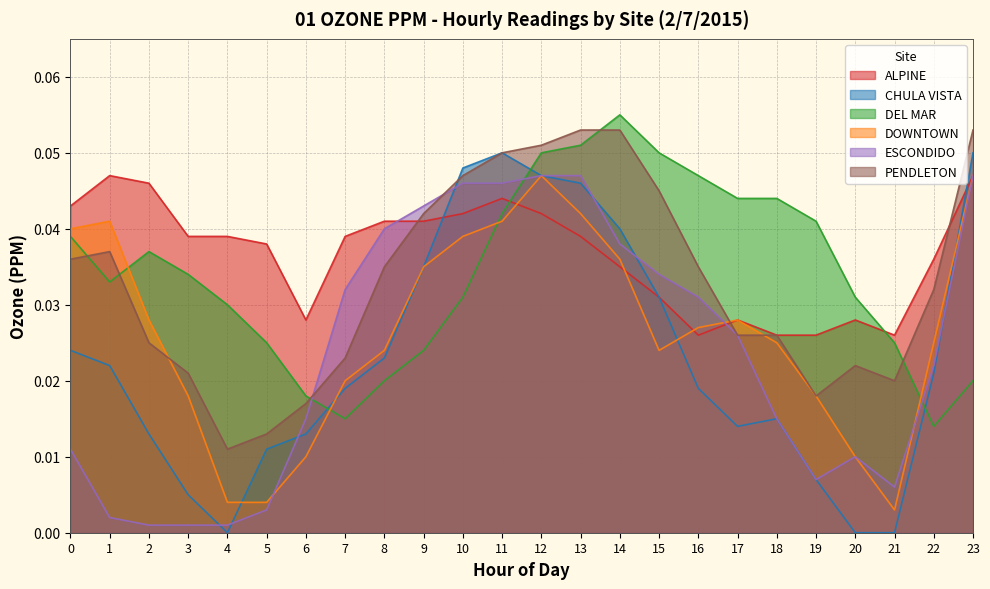

Where is the first local maximum for PENDLETON?

1